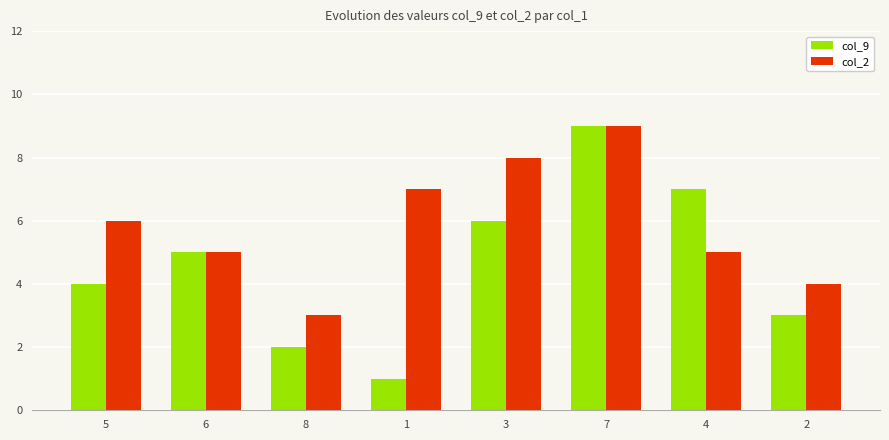

True or false: col_2 has a value of 2 at 2.

False